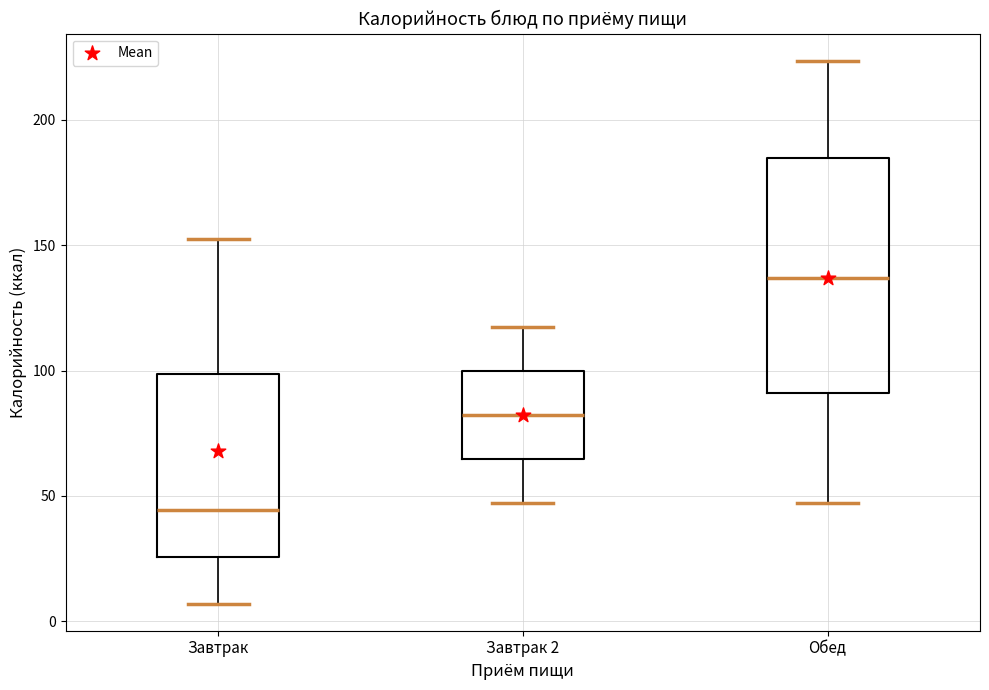

Comparing the boxes themselves (not the whiskers), which one is the tallest?

Обед